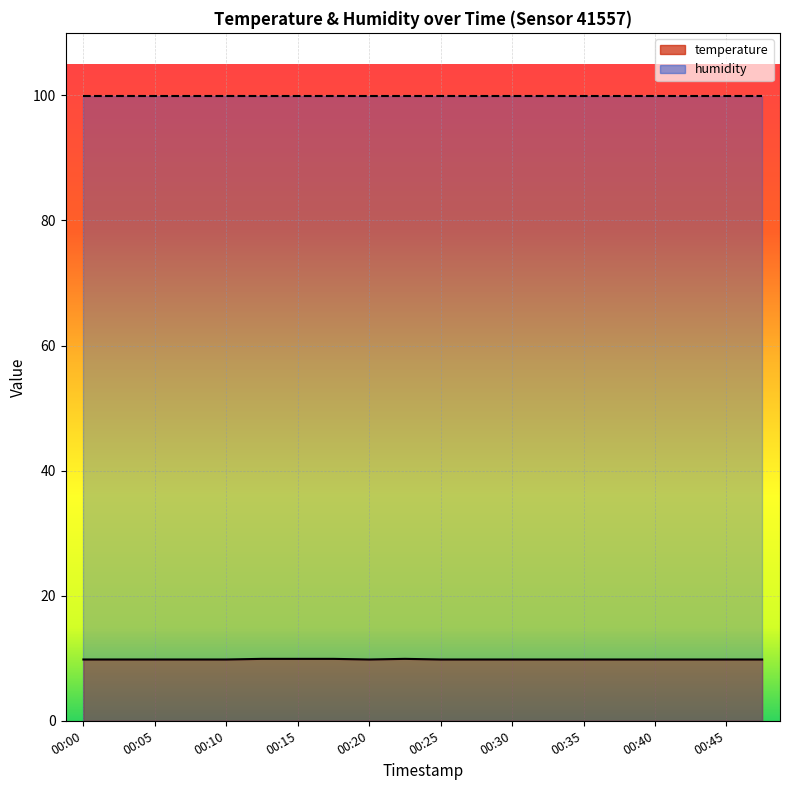

Approximately how many times larger is the value at 00:05 compared to 00:20?

1.0